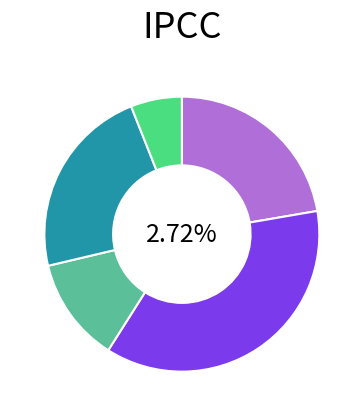

Does any single category account for the majority?

No